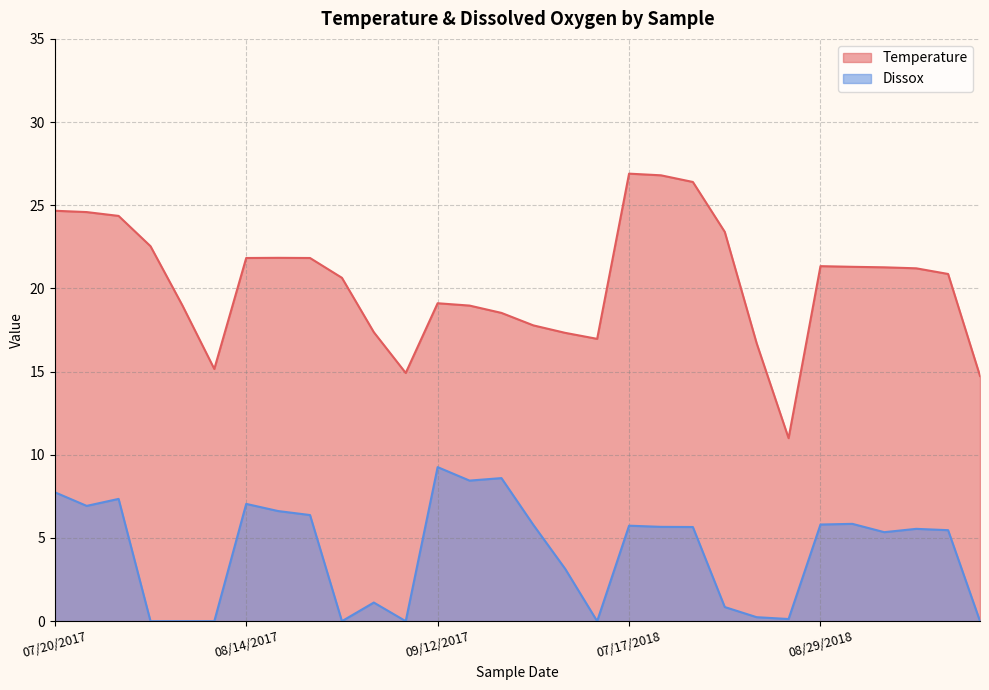

What is the difference between the Dissox values at 08/29/2018-4 and 07/17/2018-1?

0.2